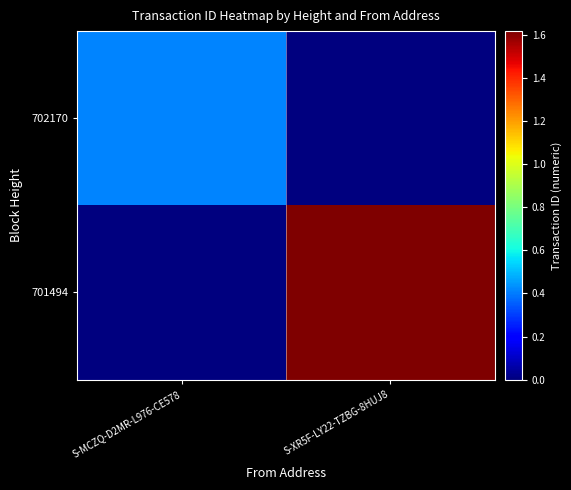

Reading left to right, list all the values displayed in this chart.

702170: S-MCZQ-D2MR-L976-CE578=4136600265262269952	S-XR5F-LY22-TZBG-8HUJ8=0
701494: S-MCZQ-D2MR-L976-CE578=0	S-XR5F-LY22-TZBG-8HUJ8=16176281063699513344